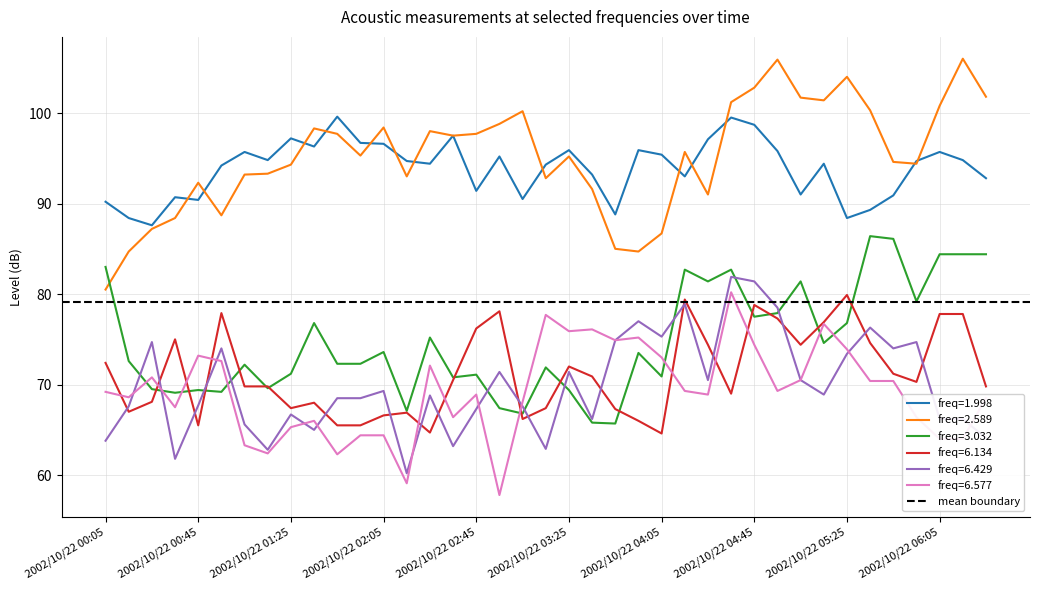

True or false: 6.577 has more than 0 points higher than both neighbors.

True